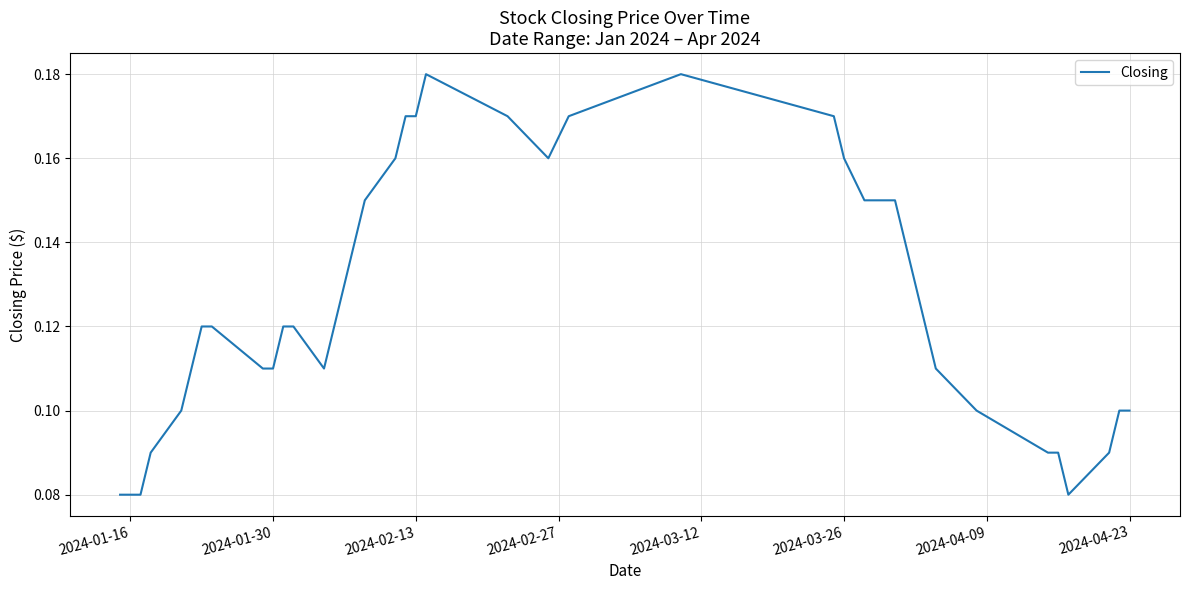

How many interior local valleys (lower than both neighbors) does the data have?

3